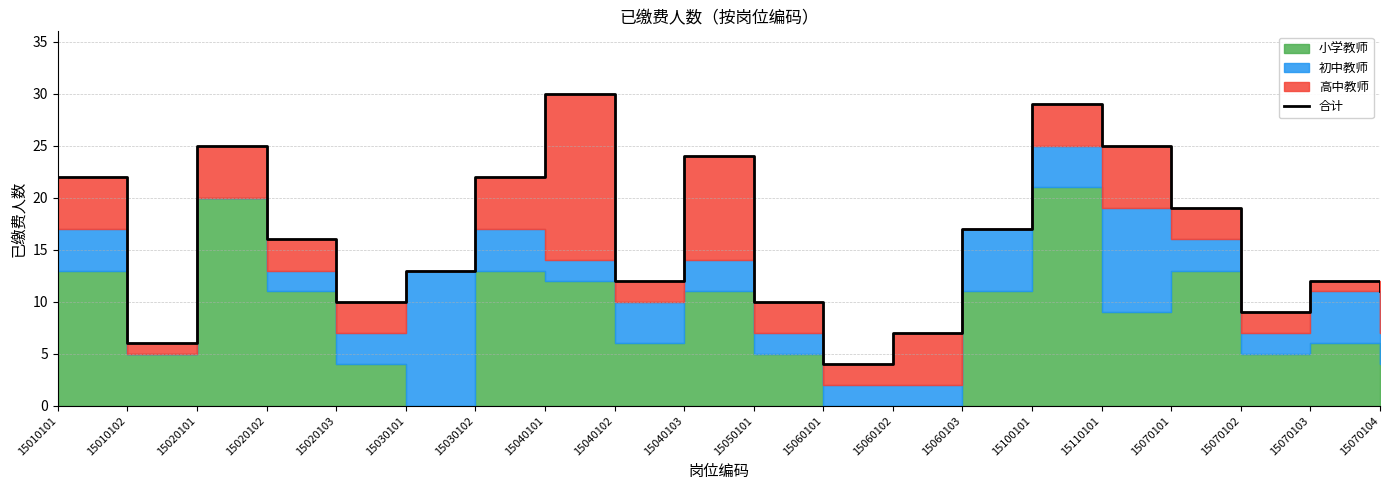

How many interior local valleys (lower than both neighbors) does the data have?

5